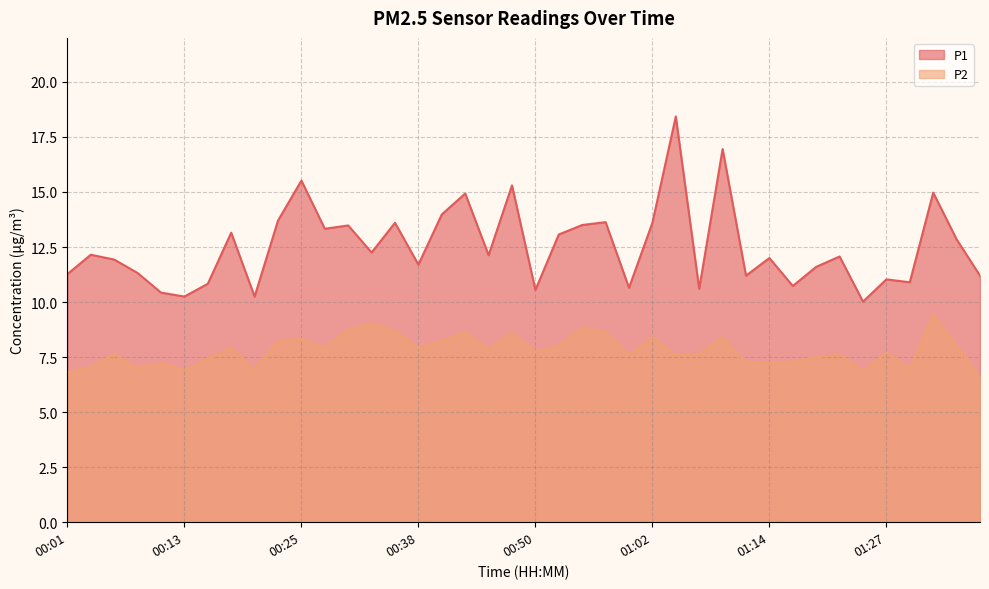

What is the value of the P2 point at the 31st from the left?

7.2